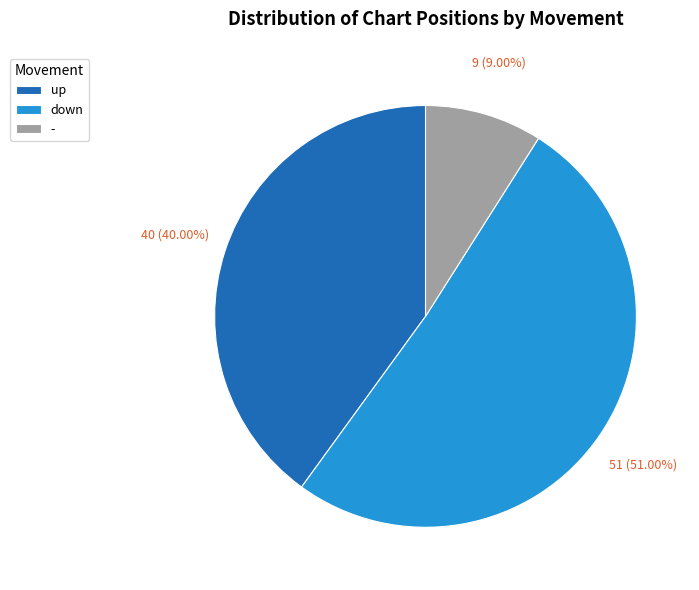

Rank the categories by value from highest to lowest.

down, up, -